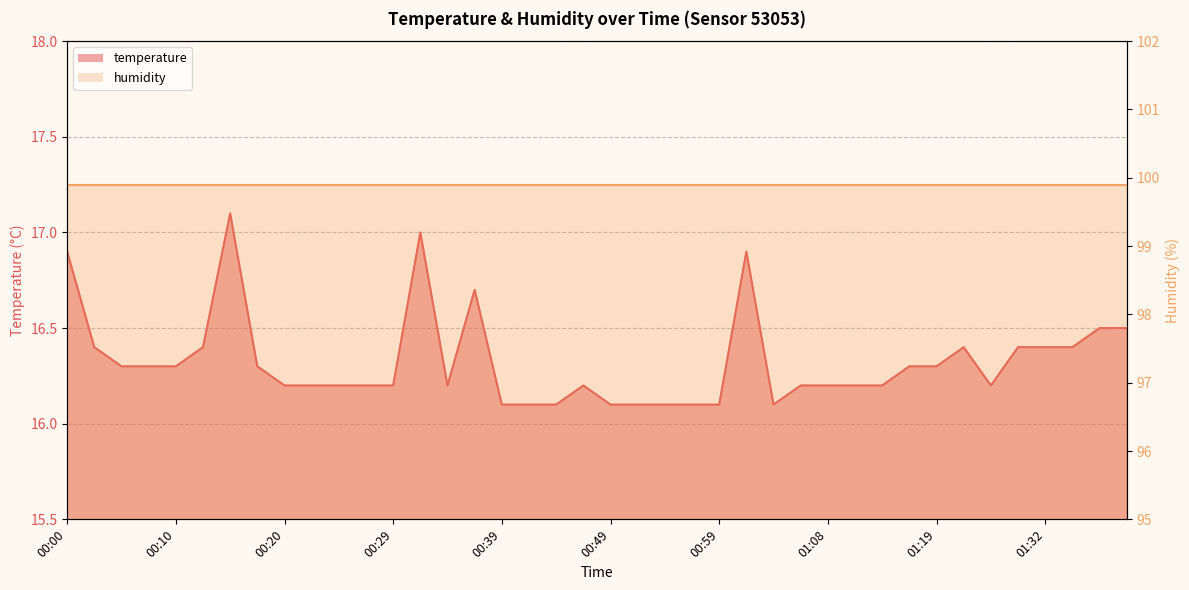

Reading left to right, transcribe all the data shown in this chart.

00:00=16.9	00:03=16.4	00:05=16.3	00:08=16.3	00:10=16.3	00:12=16.4	00:15=17.1	00:17=16.3	00:20=16.2	00:22=16.2	00:25=16.2	00:27=16.2	00:29=16.2	00:32=17.0	00:34=16.2	00:37=16.7	00:39=16.1	00:42=16.1	00:44=16.1	00:47=16.2	00:49=16.1	00:51=16.1	00:54=16.1	00:56=16.1	00:59=16.1	01:01=16.9	01:04=16.1	01:06=16.2	01:08=16.2	01:11=16.2	01:14=16.2	01:16=16.3	01:19=16.3	01:25=16.4	01:27=16.2	01:30=16.4	01:32=16.4	01:34=16.4	01:37=16.5	01:40=16.5